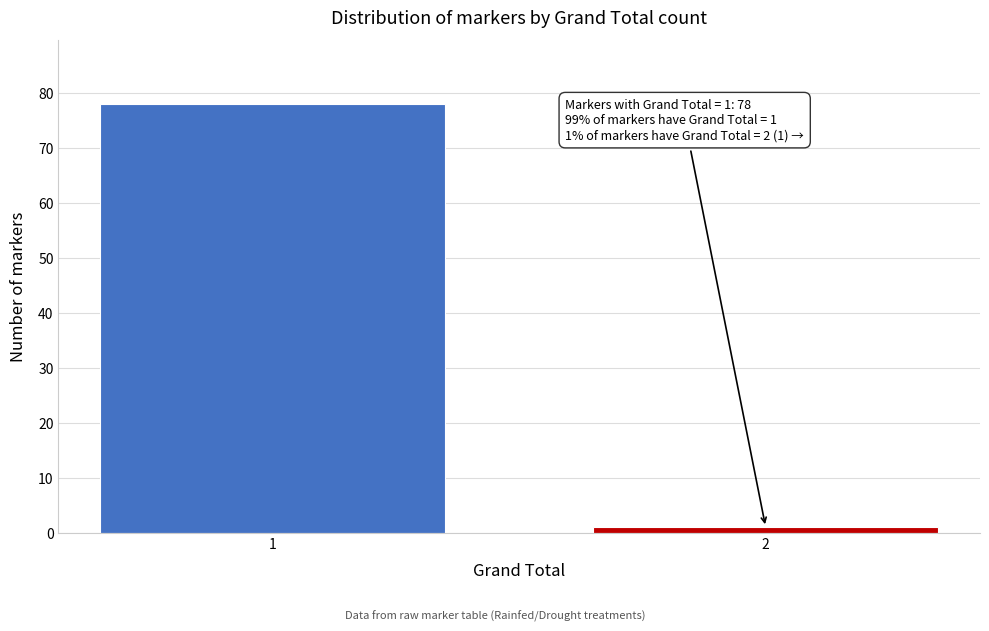

Reading right to left, extract all data points from this chart.

2=1	1=78